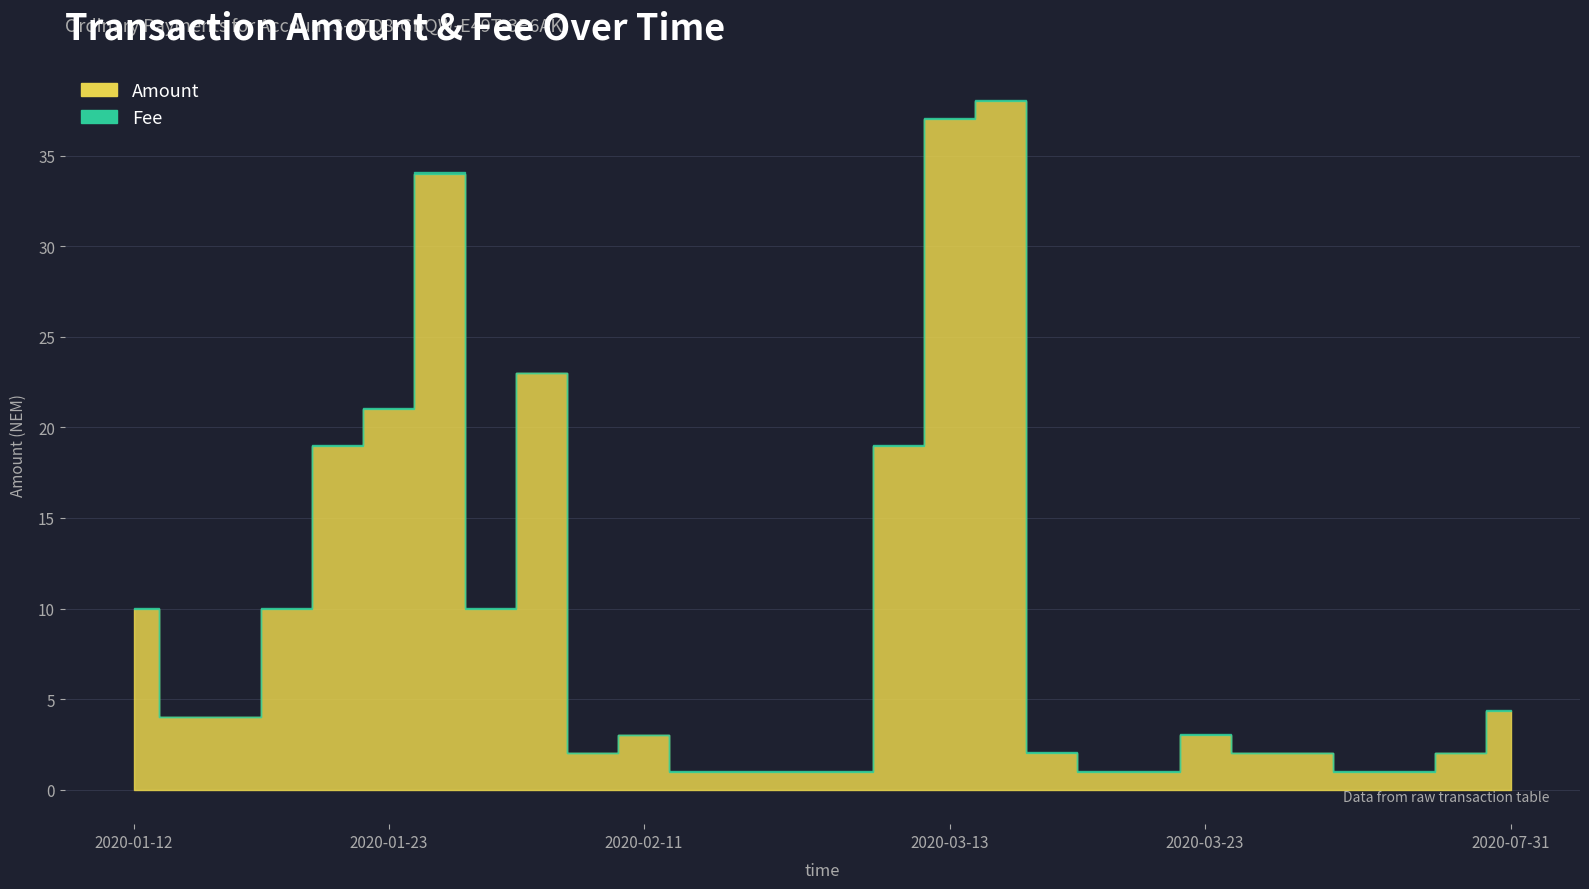

True or false: Fee and Amount intersect in this chart.

False